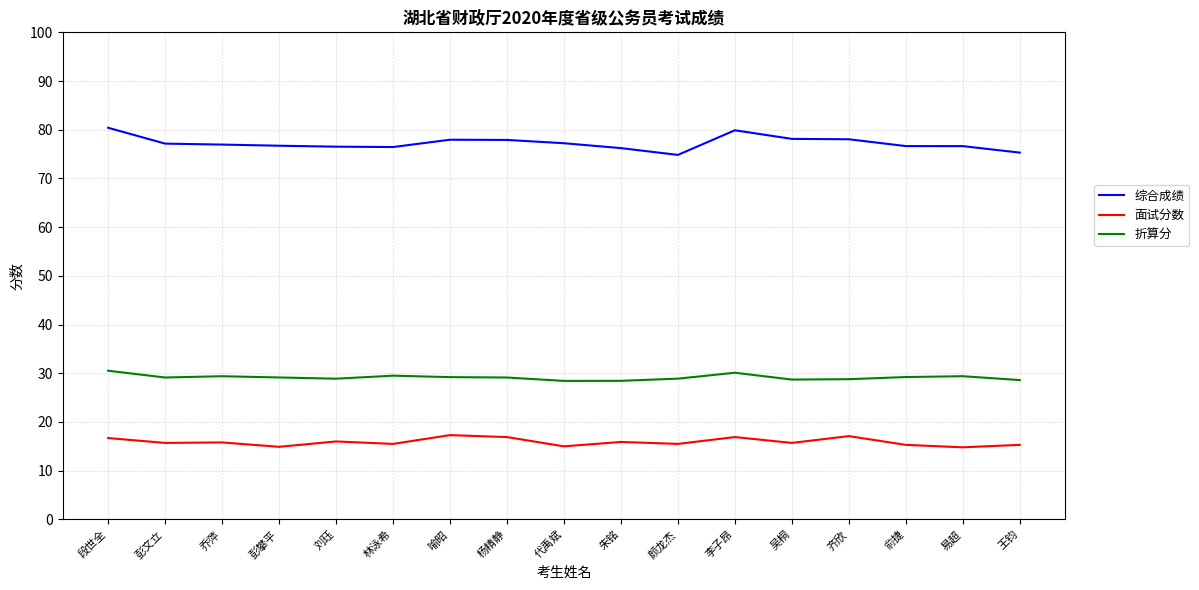

True or false: 折算分 has a value of 30.1 at 李子昂.

True